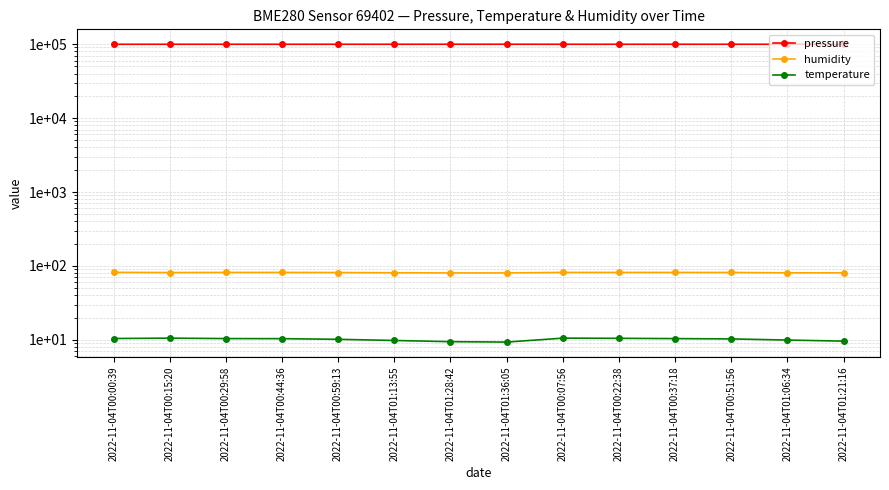

Is it true that humidity equals 81.8 at 2022-11-04T00:22:38?

True